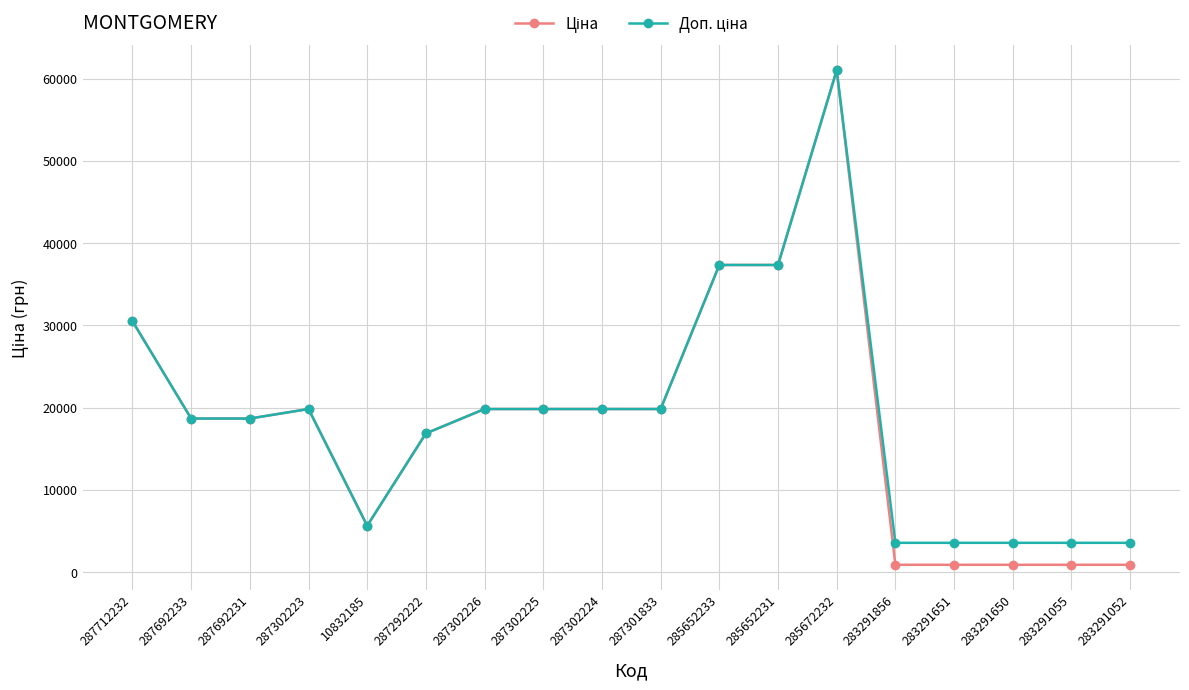

Count the number of categories in the chart.

18